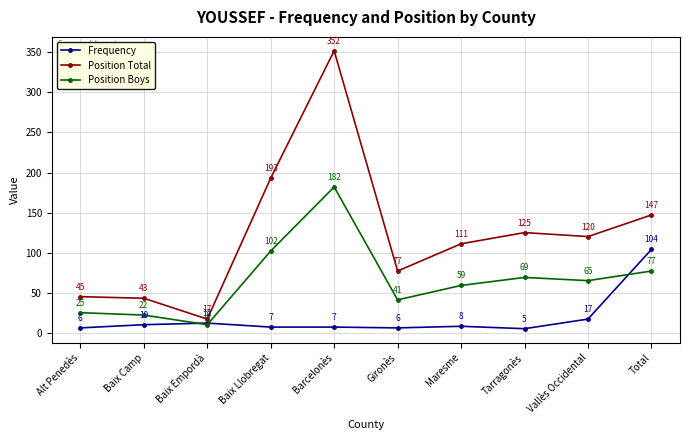

True or false: Frequency and Position Total intersect in this chart.

False